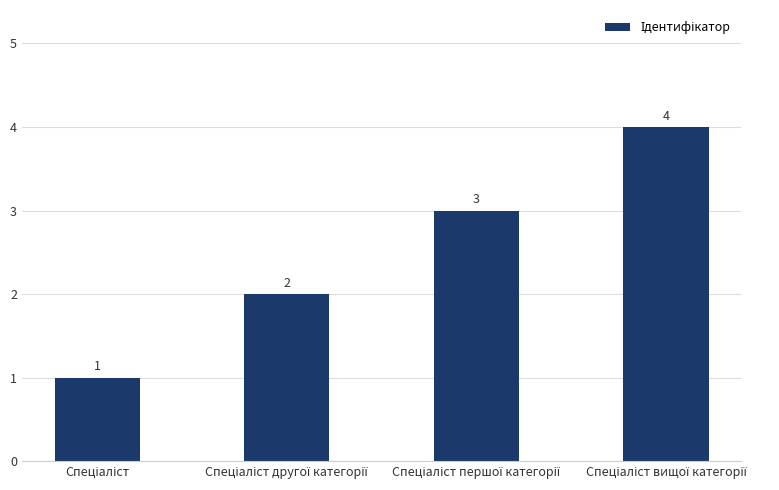

Reading right to left, transcribe all the data shown in this chart.

4	3	2	1